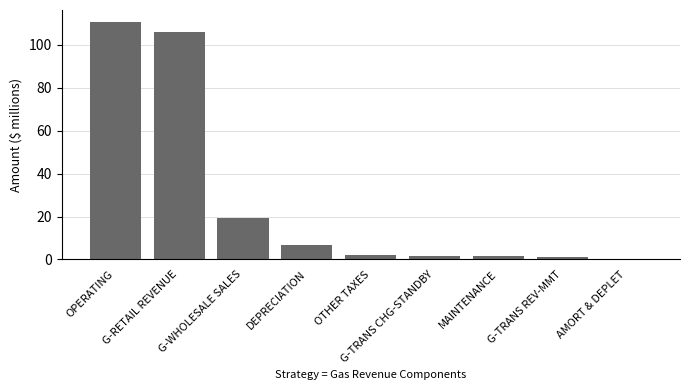

What is the ratio of the value at MAINTENANCE to the value at G-TRANS REV-MMT?

1.3